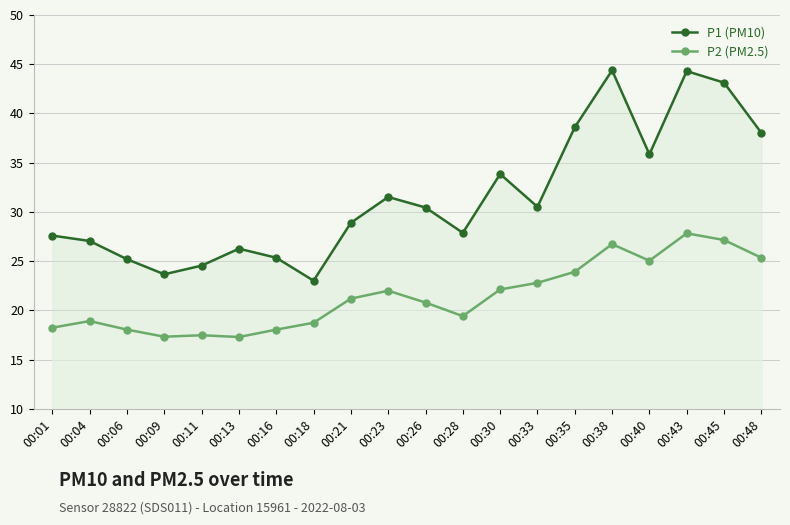

The P1 (PM10) series shows 44.3 at 00:43. True or false?

True